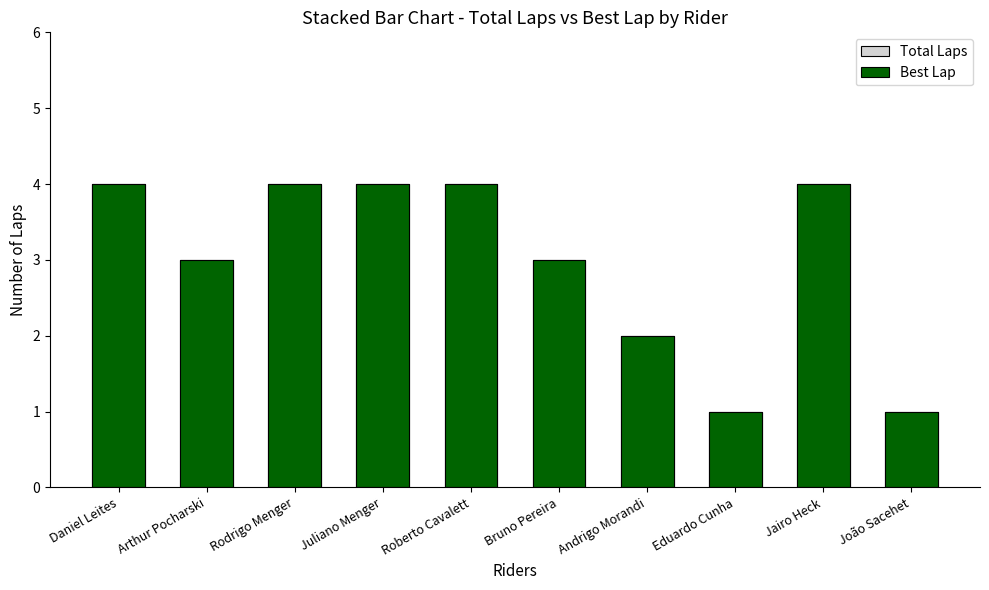

The Total Laps series shows 4 at Jairo Heck. True or false?

True